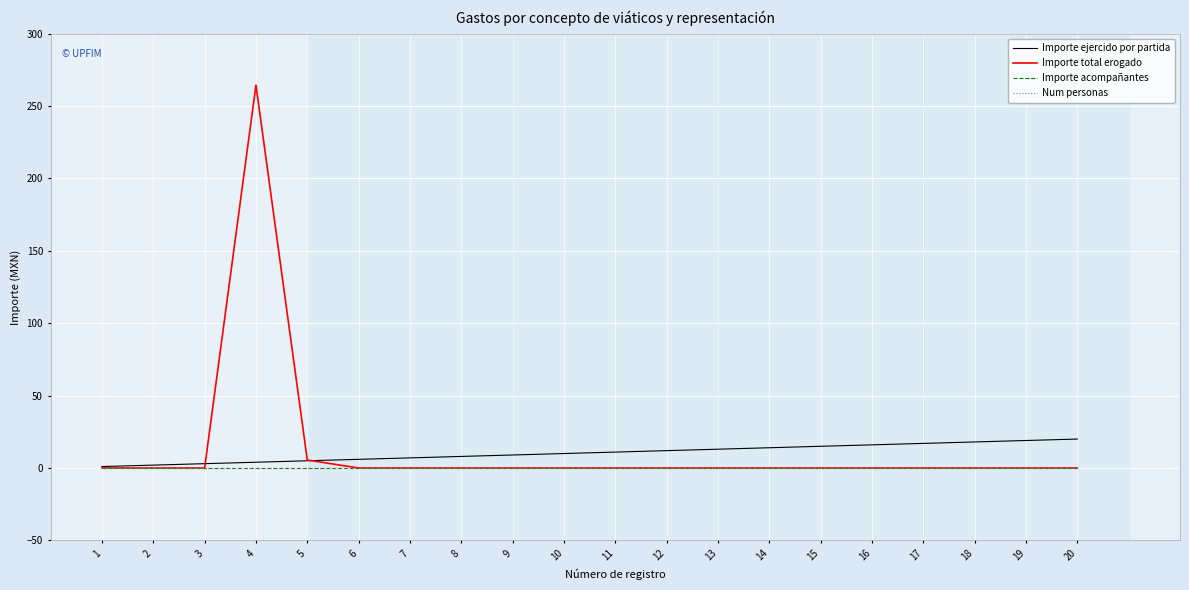

Count the number of data series in this chart.

4